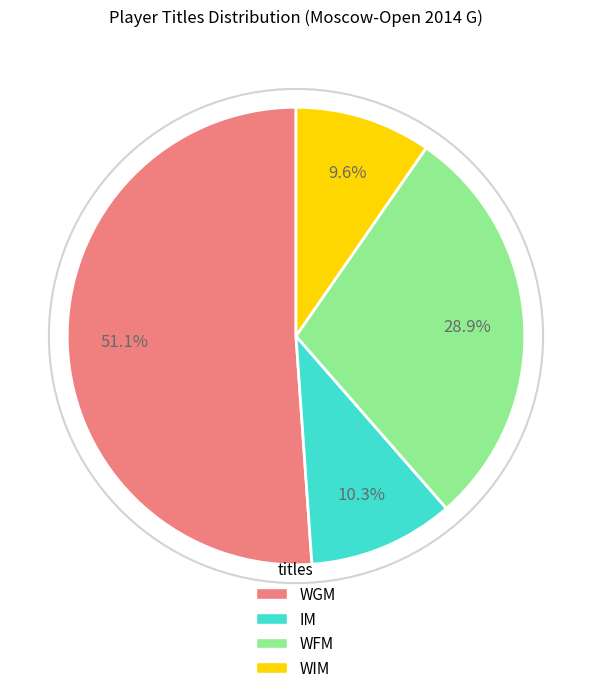

How many segments does this pie chart have?

4